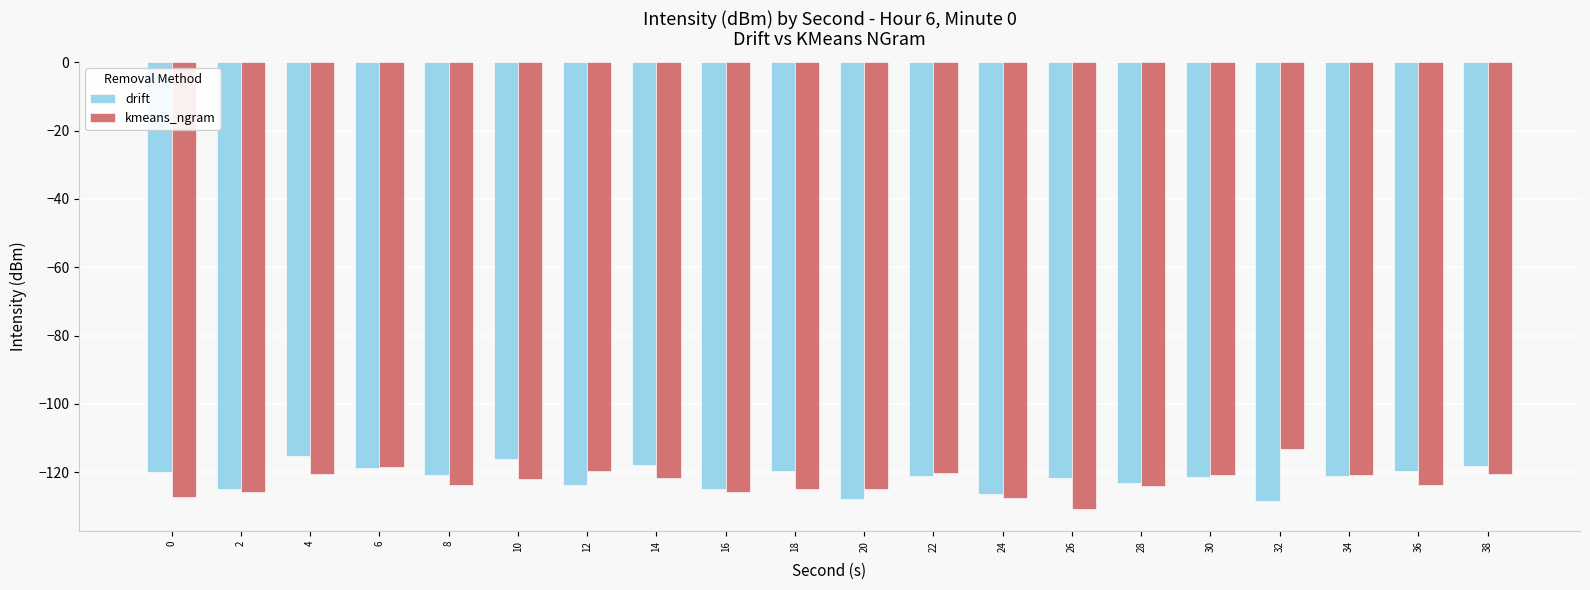

What are all the series names shown in the legend?

drift, kmeans_ngram